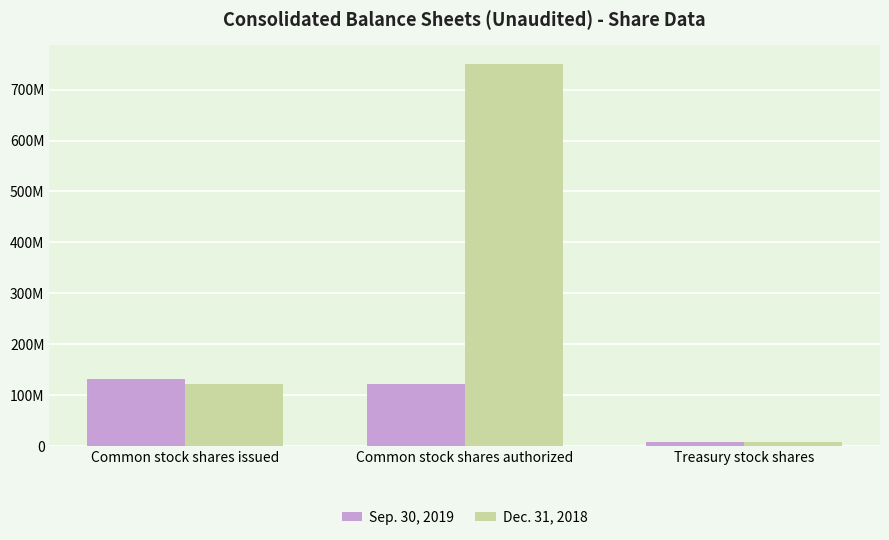

Reading left to right, list all the values displayed in this chart.

Sep. 30, 2019: Common stock shares issued=131001293	Common stock shares authorized=122280092	Treasury stock shares=7568182
Dec. 31, 2018: Common stock shares issued=122280092	Common stock shares authorized=750000000	Treasury stock shares=7568182